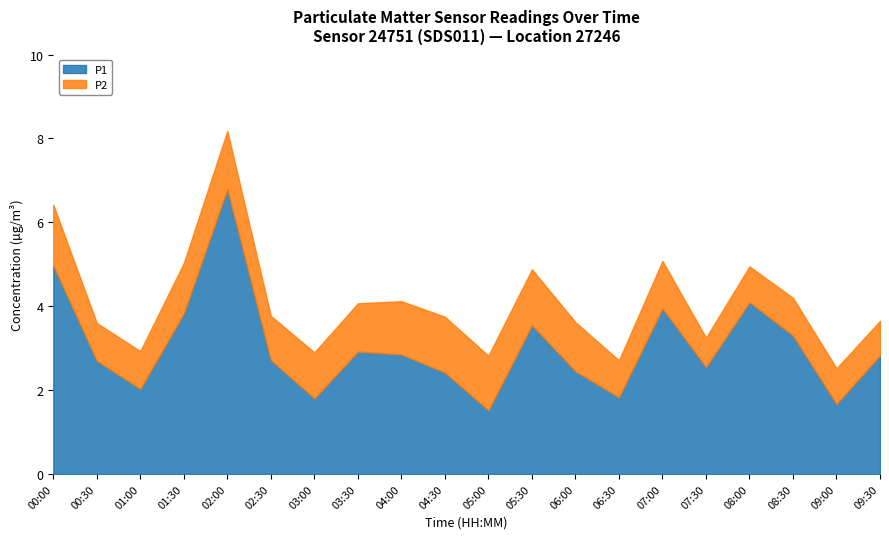

How many interior local valleys (lower than both neighbors) does the data have?

6